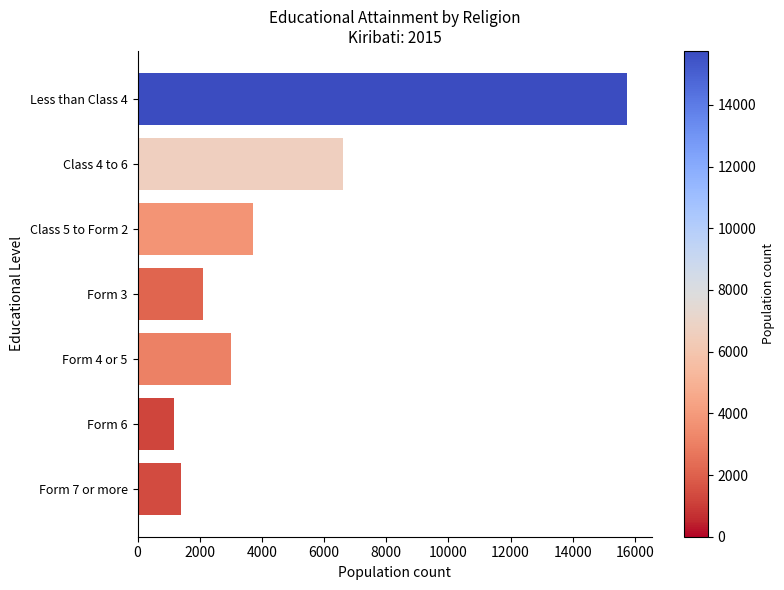

How many bars are there in total?

7